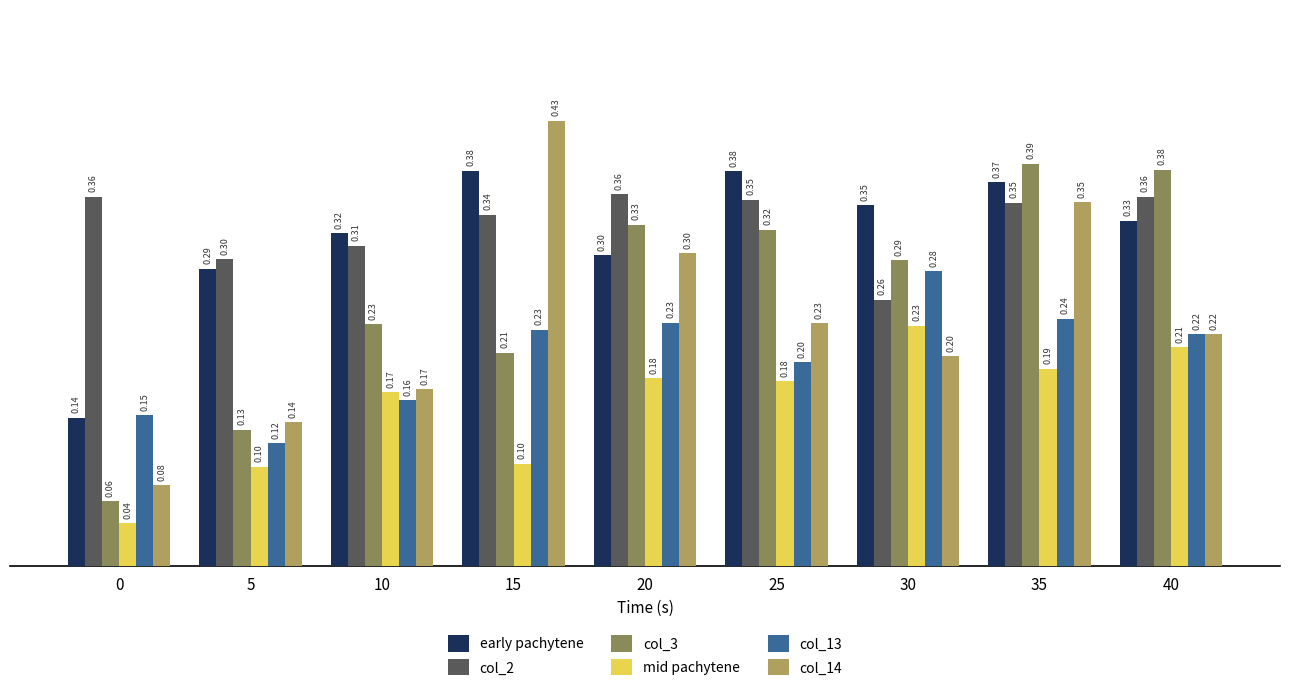

What is the difference between the maximum and minimum values in the col_3 series?

0.3